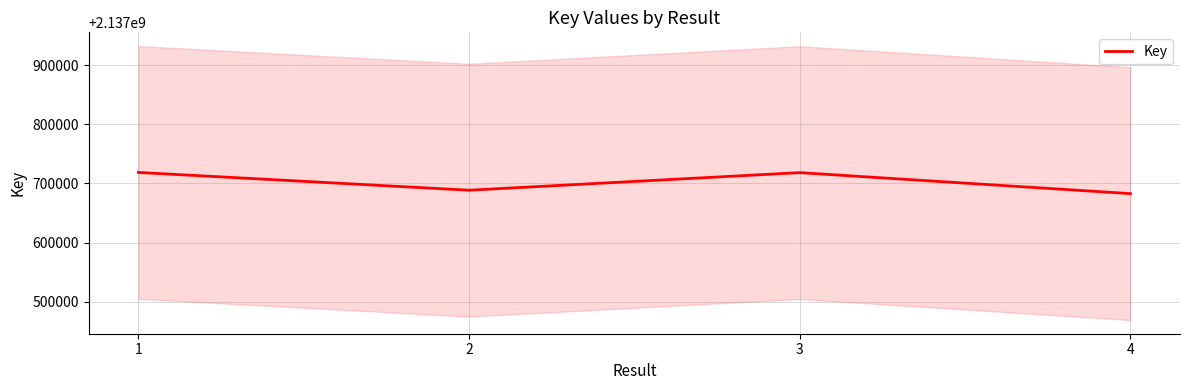

What is the sum of the values at 4 and 2?

4275371334